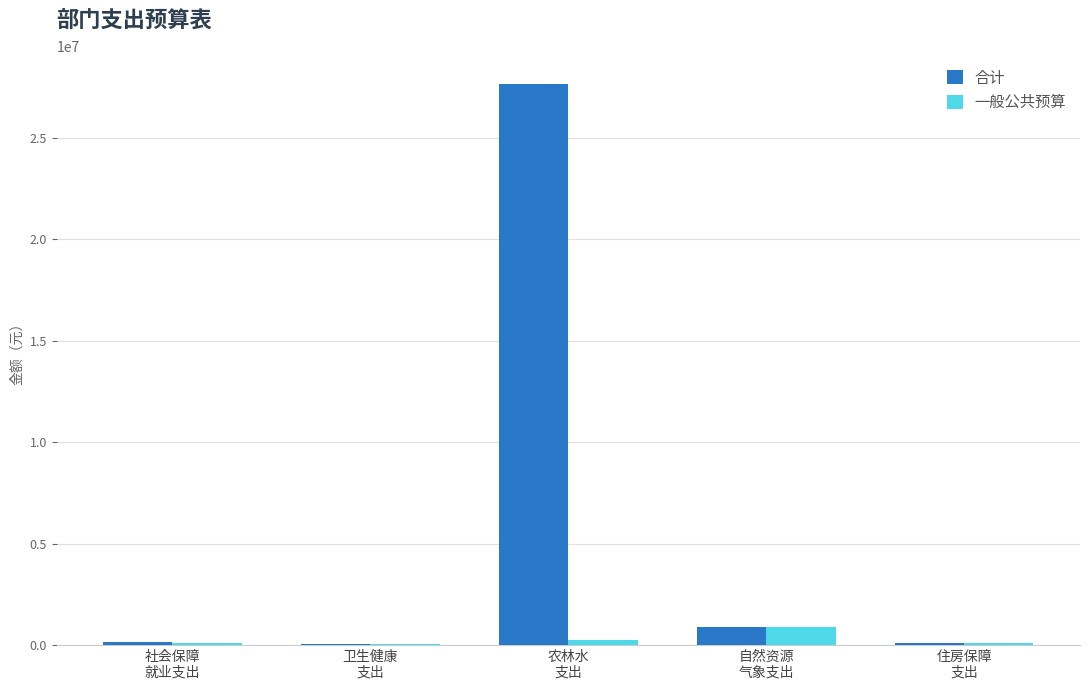

What is the maximum value for 一般公共预算?

872299.1